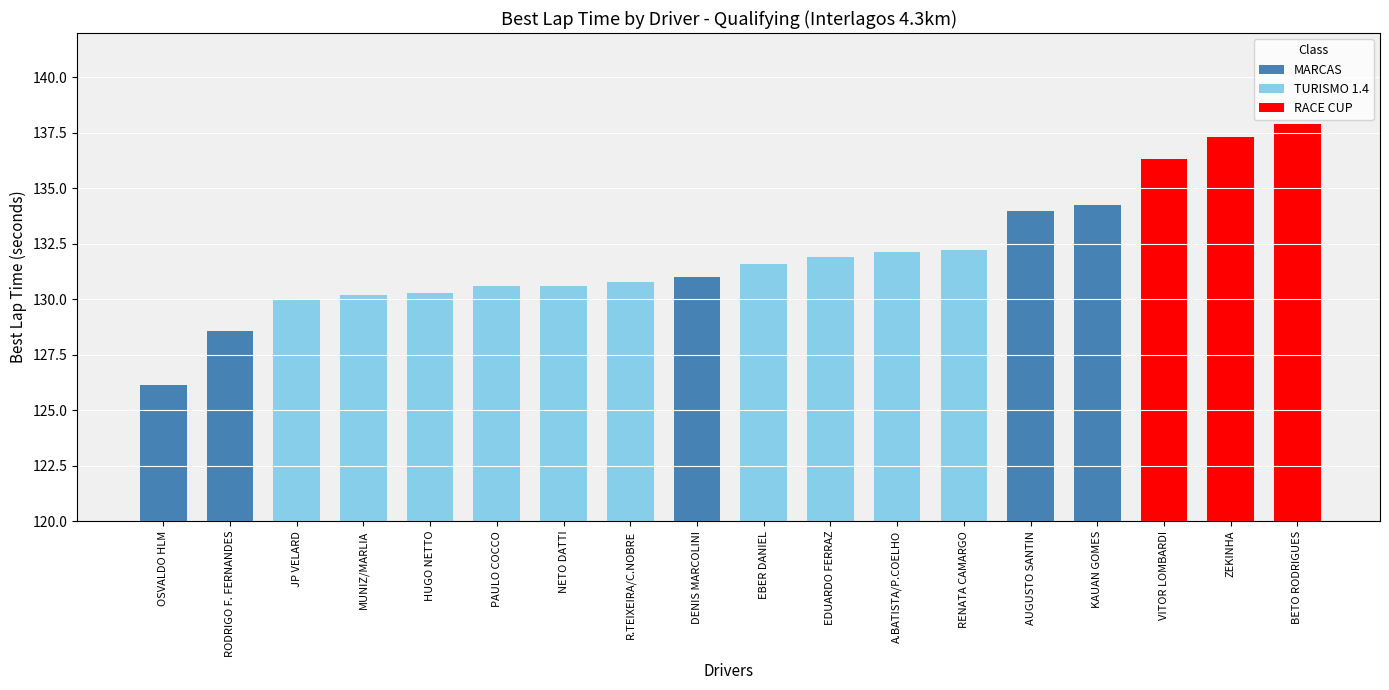

What is the label of the 1st bar from the right?

BETO RODRIGUES